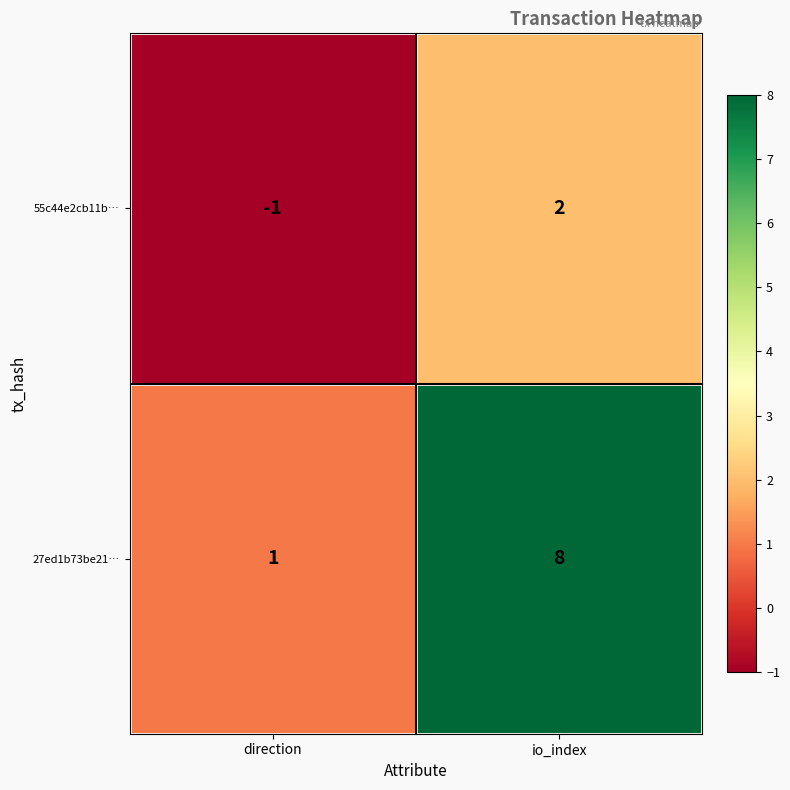

At how many categories does at least one series exceed 0?

2